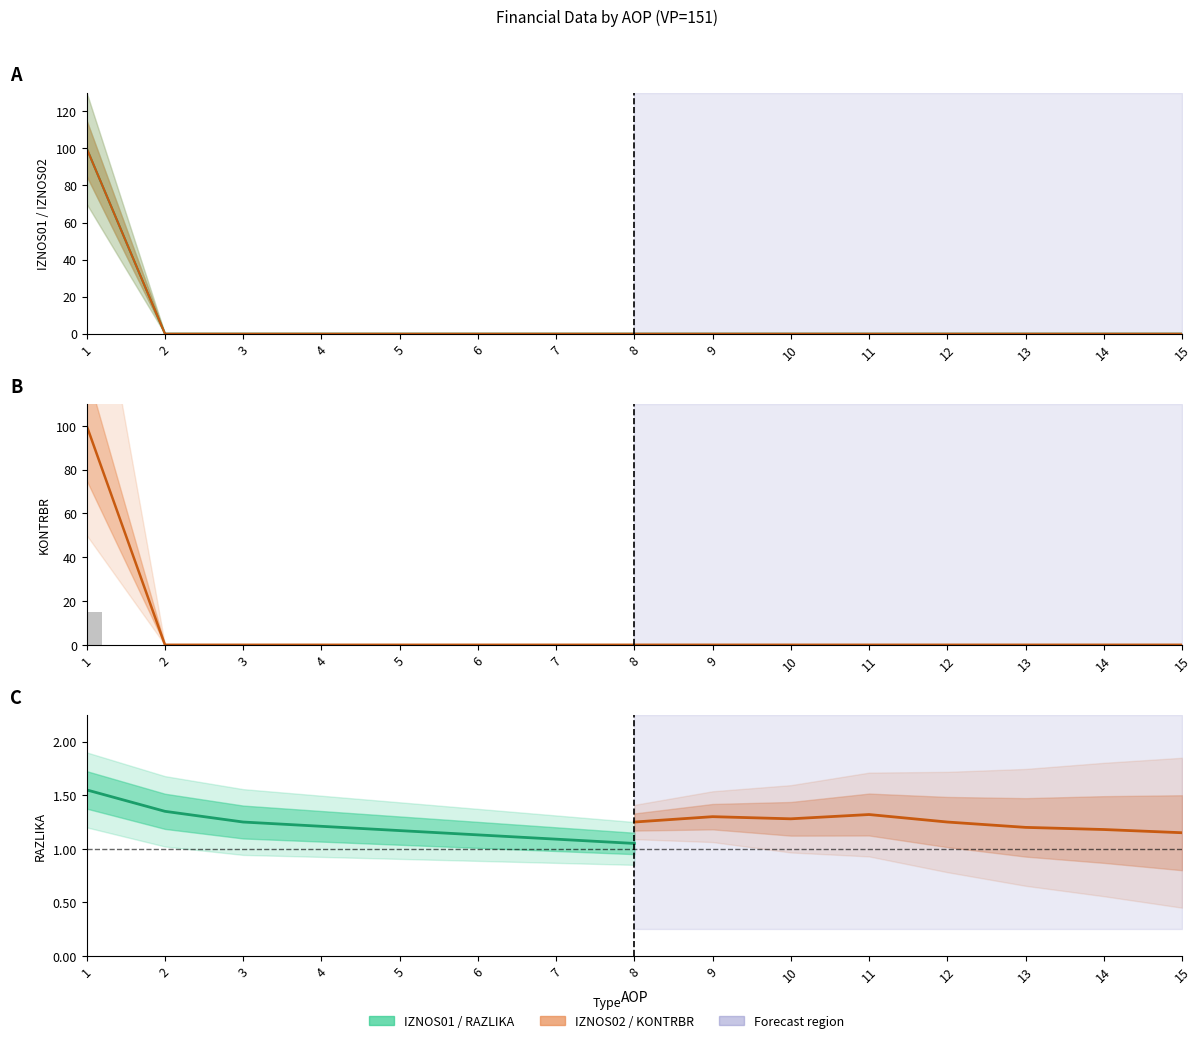

Does the chart contain any negative values?

No